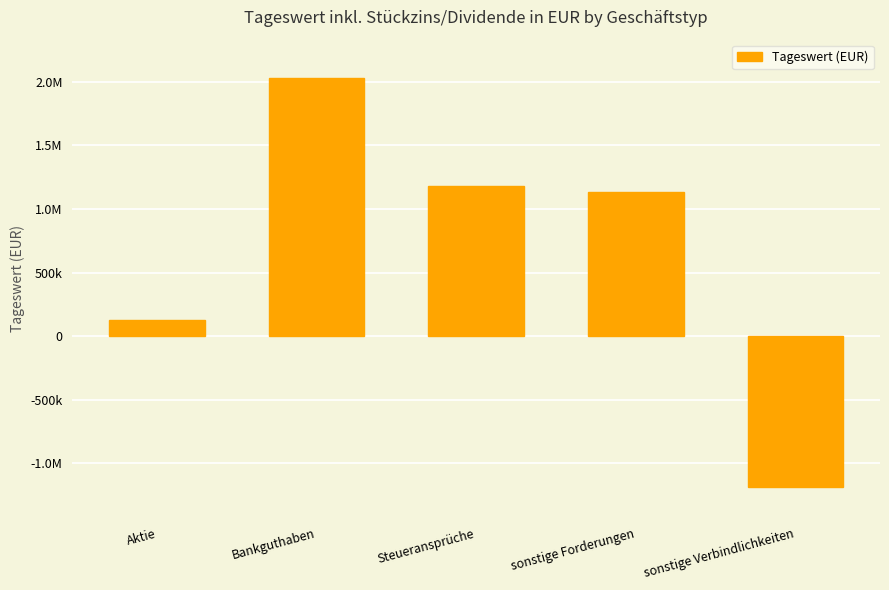

Approximately how many times larger is the value at Aktie compared to sonstige Forderungen?

0.1